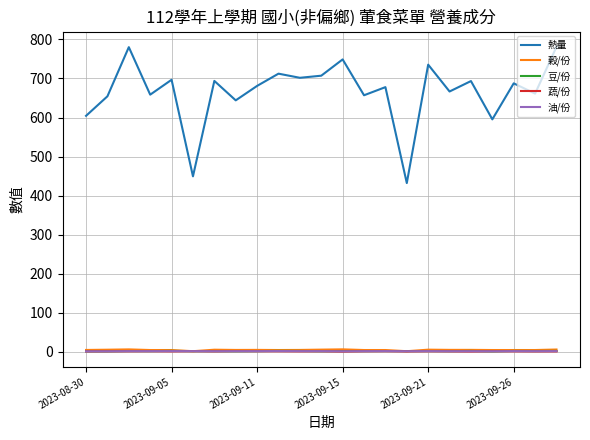

True or false: 蔬/份 and 熱量 intersect in this chart.

False